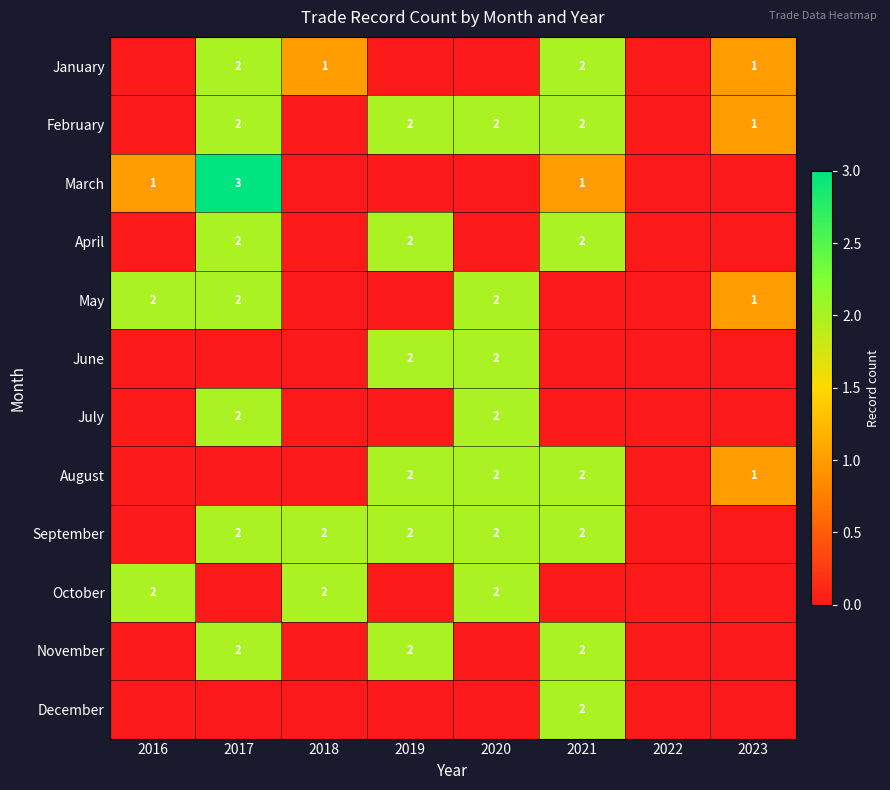

The November series shows 2 at 2017. True or false?

True